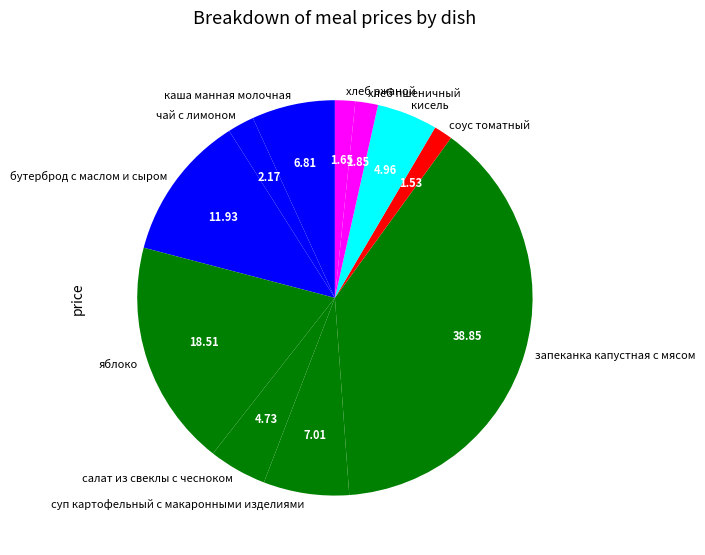

Which slice is the largest?

запеканка капустная с мясом